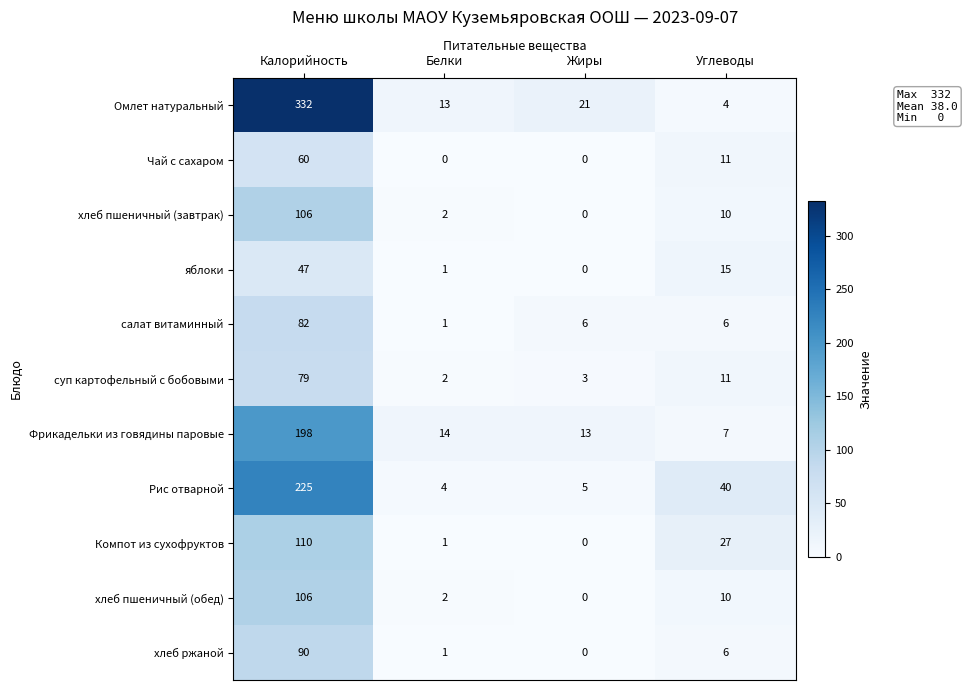

Read the Рис отварной value at Жиры, to the nearest 5.

5